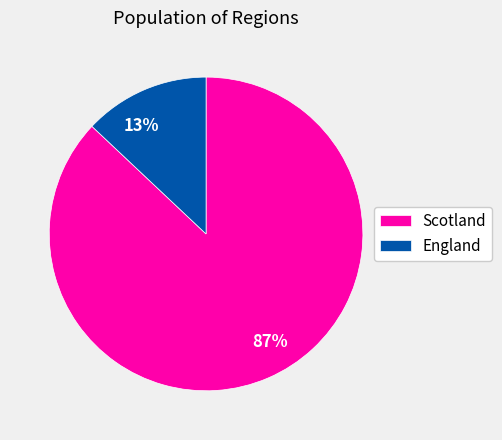

Which has a higher value, 13% or 87%?

87%